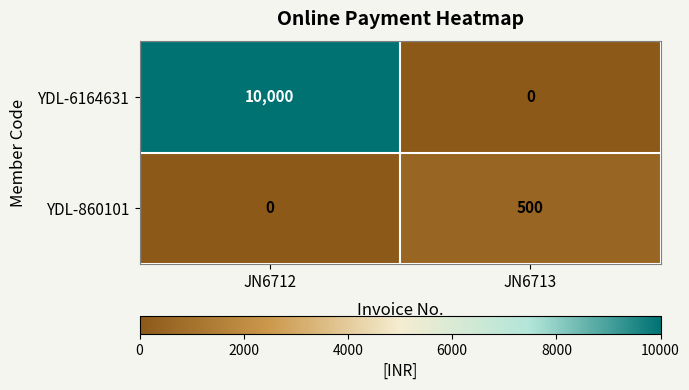

Reading left to right, transcribe all the data shown in this chart.

YDL-6164631: JN6712=10000	JN6713=0
YDL-860101: JN6712=0	JN6713=500